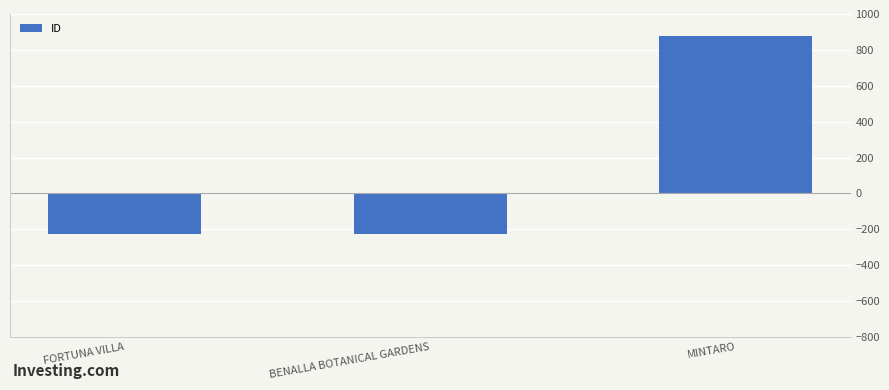

What is the label of the 1st bar from the left?

FORTUNA VILLA